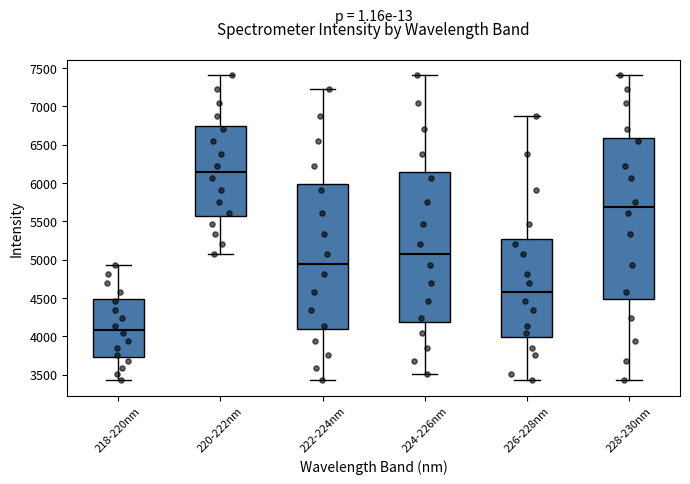

Reading left to right, transcribe this box plot: for each box, give where its median line is, the range the box spans, and where its two whiskers end, as read against the y-axis. The values are not printed on the chart, so give them approximately, as read against the axis.

218-220nm: median 4100, box 3750 to 4500, whiskers 3450 to 4950
220-222nm: median 6150, box 5550 to 6750, whiskers 5050 to 7400
222-224nm: median 4950, box 4100 to 6000, whiskers 3450 to 7250
224-226nm: median 5050, box 4200 to 6150, whiskers 3500 to 7400
226-228nm: median 4600, box 4000 to 5250, whiskers 3450 to 6900
228-230nm: median 5700, box 4500 to 6600, whiskers 3450 to 7400